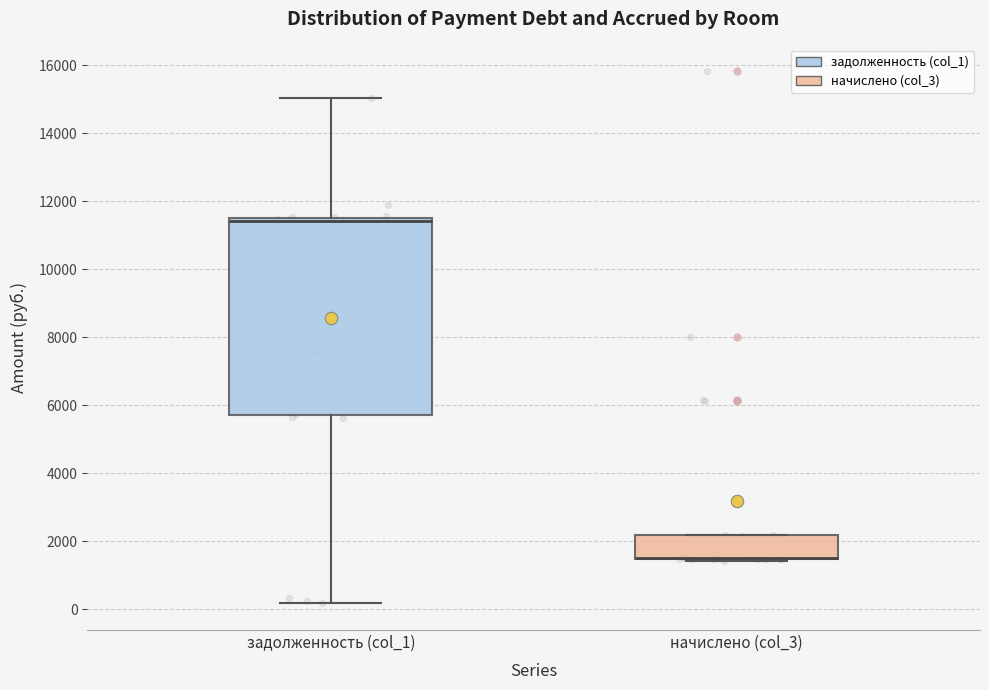

Reading left to right, transcribe this box plot: for each box, give where its median line is, the range the box spans, and where its two whiskers end, as read against the y-axis. The values are not printed on the chart, so give them approximately, as read against the axis.

задолженность (col_1): median 11400, box 5800 to 11600, whiskers 200 to 15000
начислено (col_3): median 1400 (drawn on the box's lower edge), box 1400 to 2200, whiskers 1400 (just below the box's lower edge) to 2200